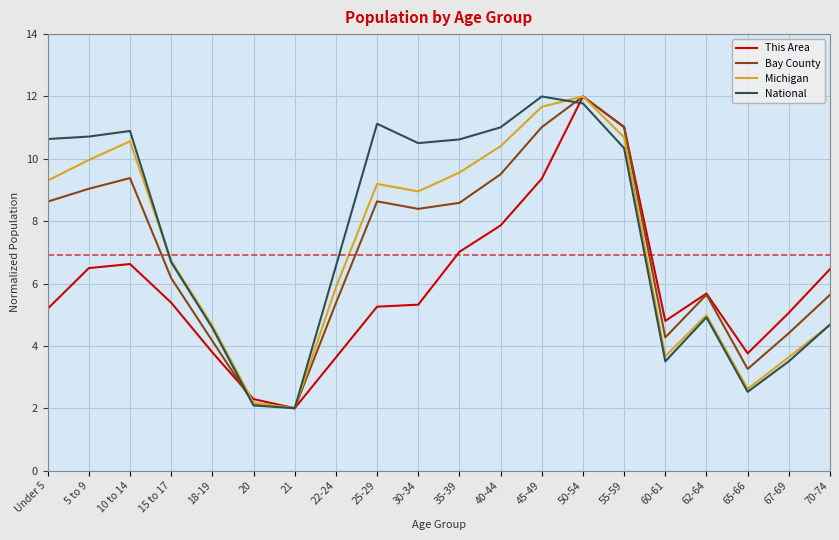

Does the chart display data point markers on the line(s)?

No